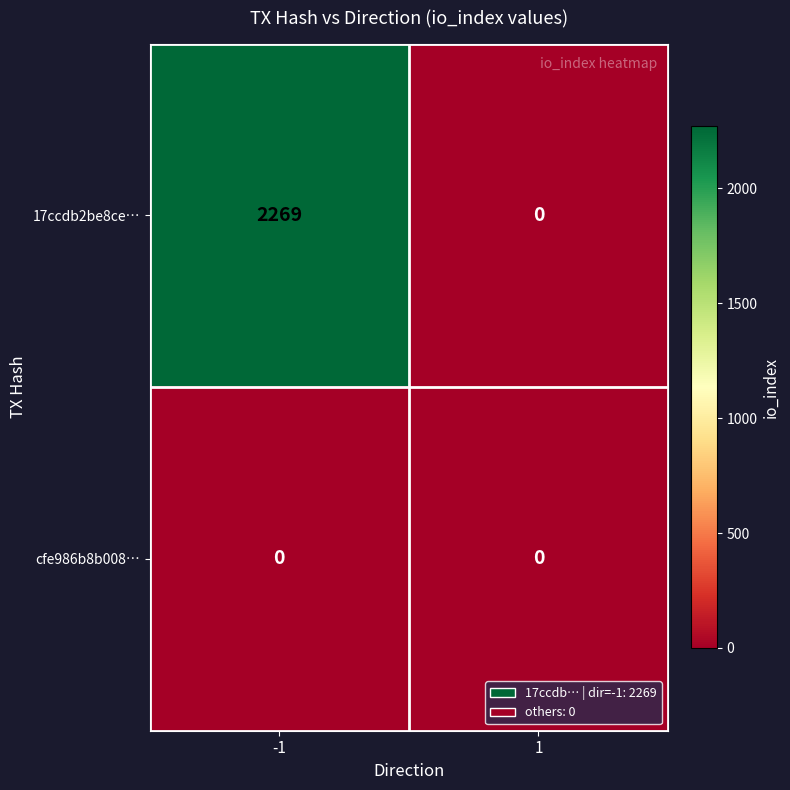

What is the difference between the maximum and minimum values in the 17ccdb2be8ce… series?

2269